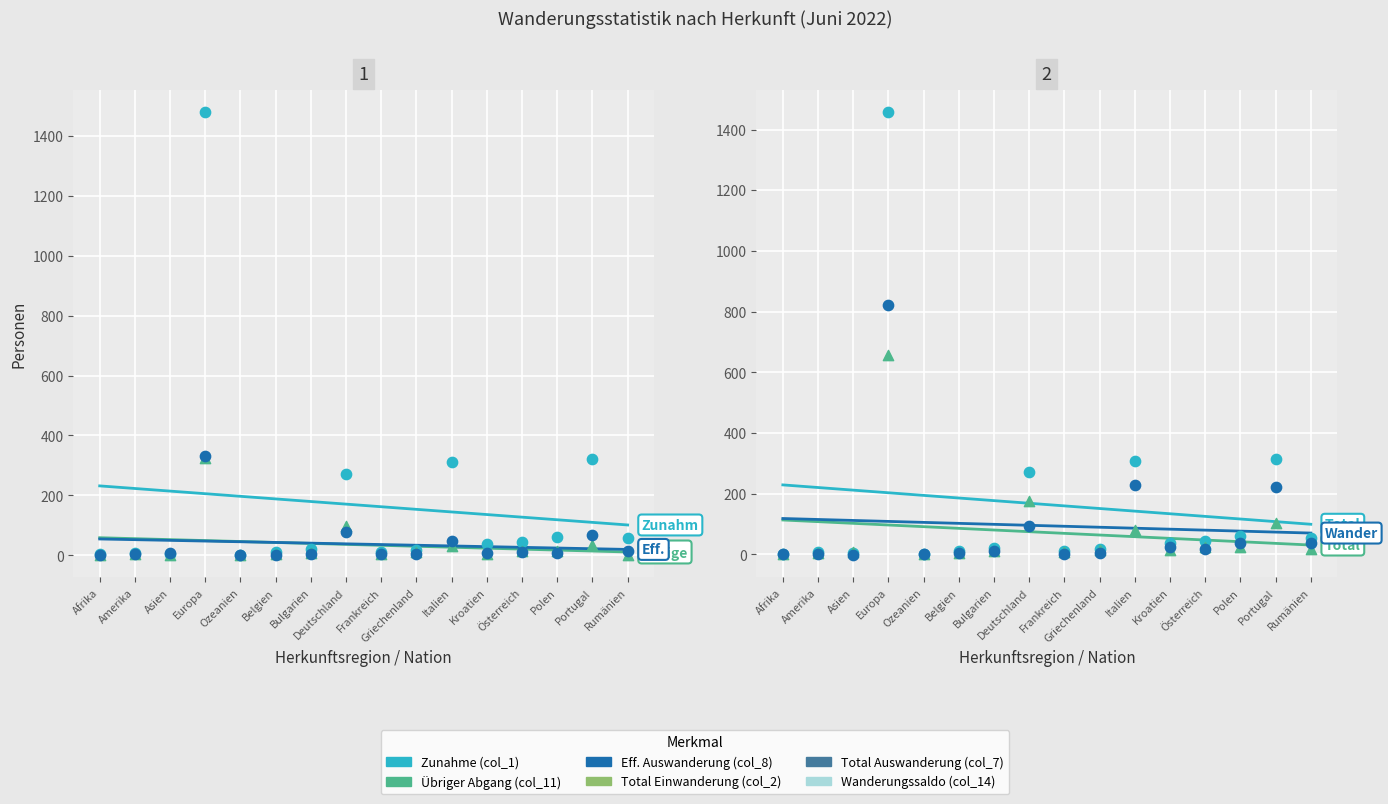

Which series contains the lowest Y value?

Übriger Abgang (col_11)